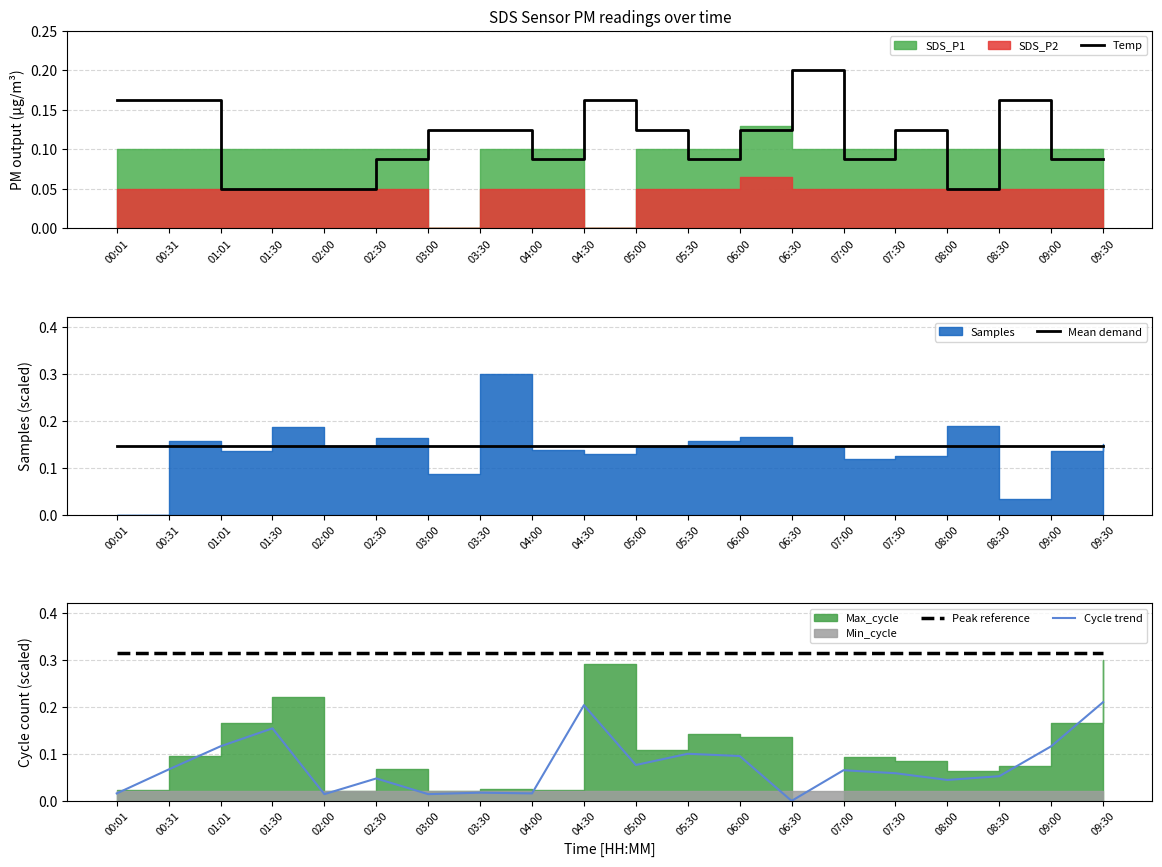

How many lines are shown in the chart?

4